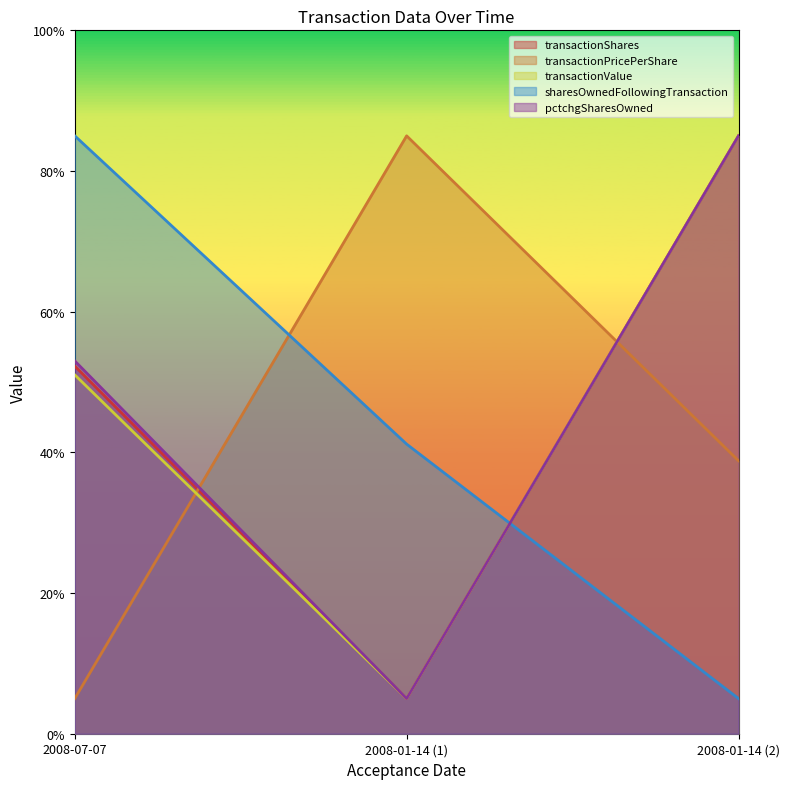

What position from the right is 2008-07-07?

3